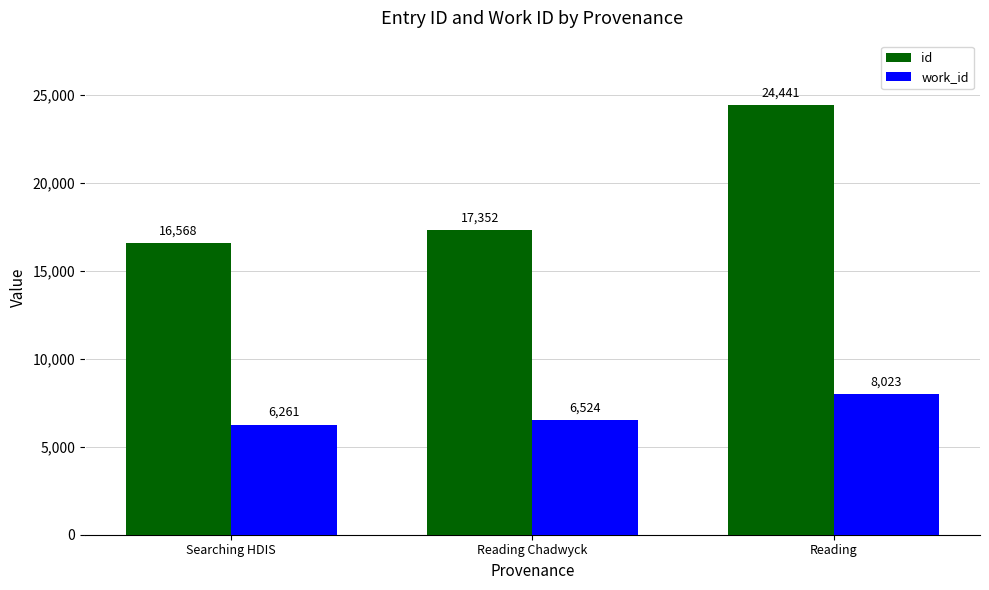

What value does the id series have at Reading?

24441